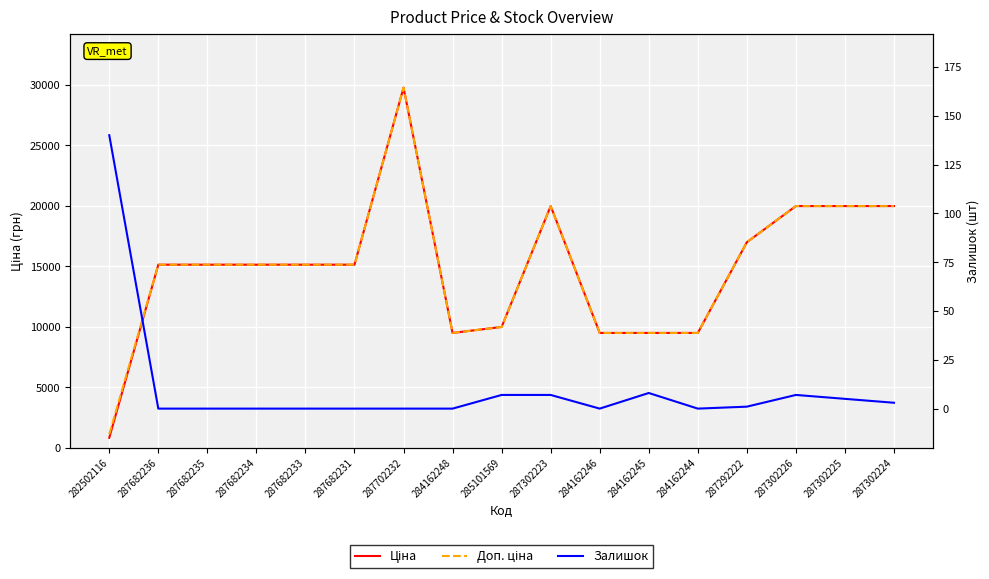

What are all the series names shown in the legend?

Ціна, Доп. ціна, Залишок